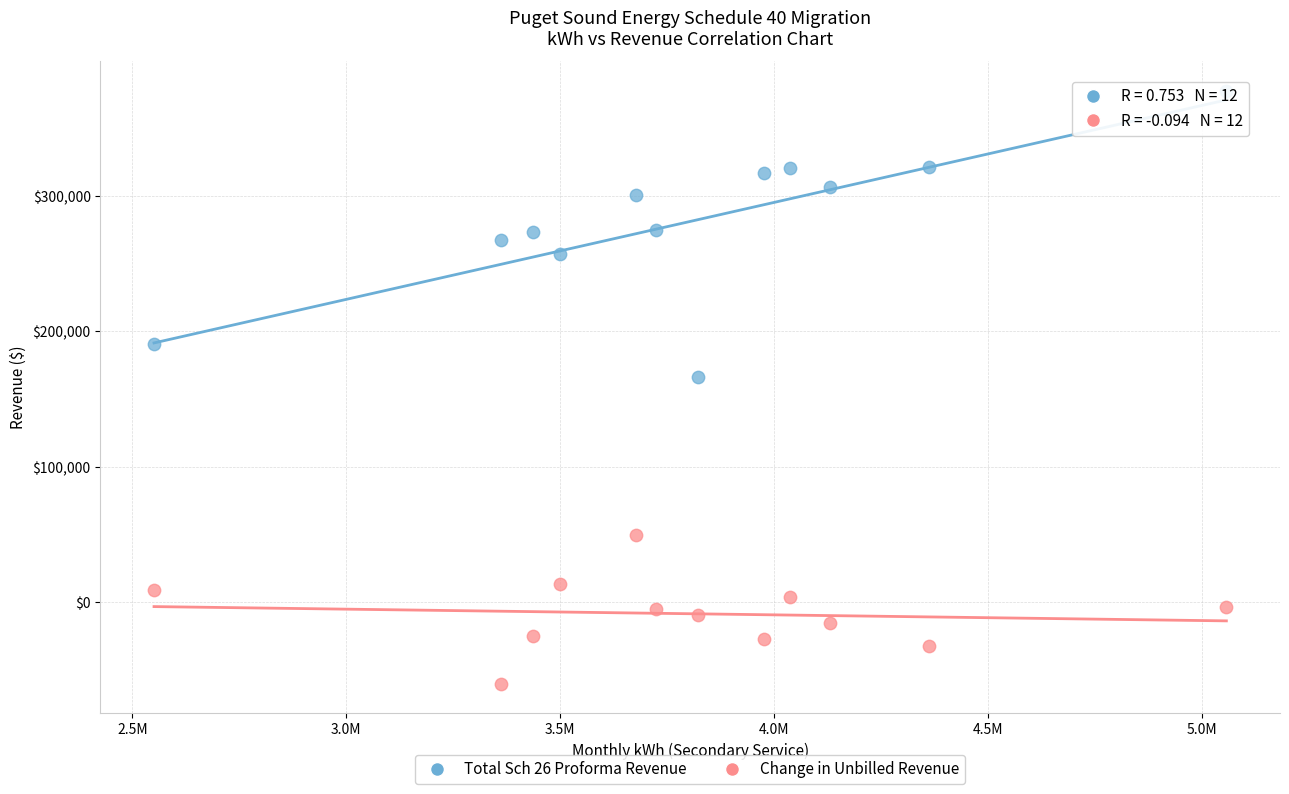

Across all series, what Y value is closest to 158641?

166552